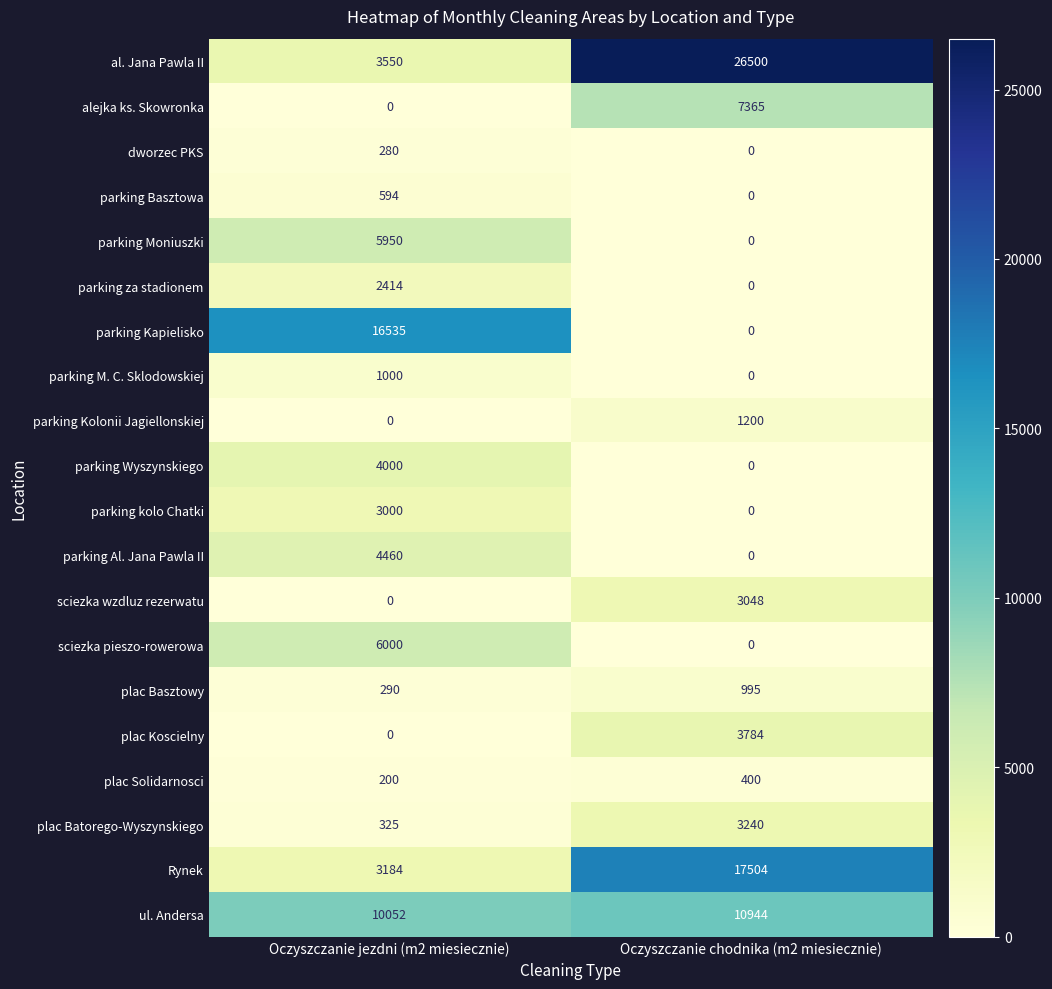

The parking Moniuszki series shows 5950 at Oczyszczanie jezdni (m2 miesiecznie). True or false?

True